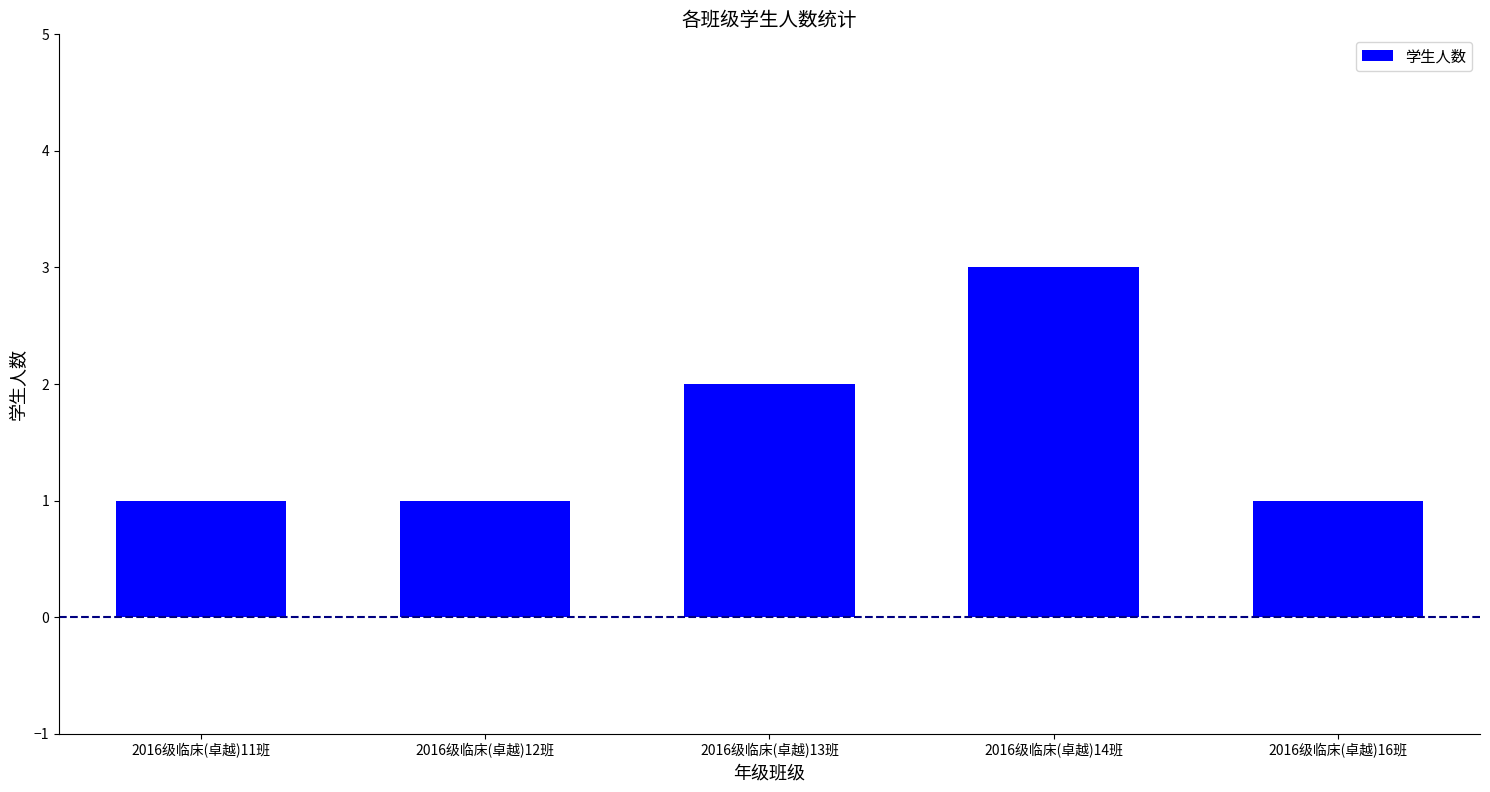

What is the average value?

2